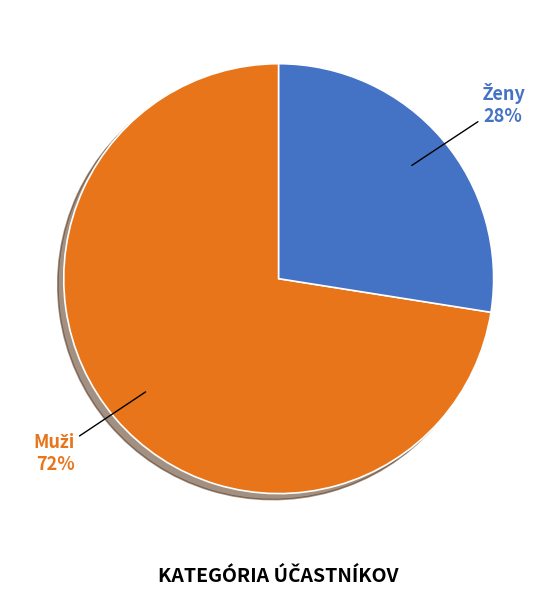

To the nearest percent, what is the average slice percentage?

50%